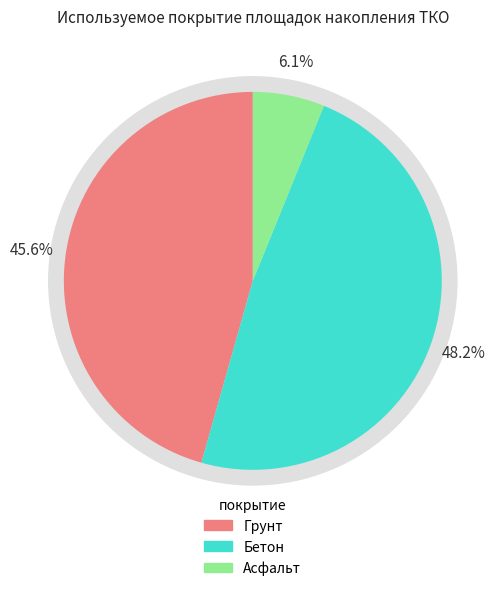

Does Асфальт account for over 50% of the chart?

No